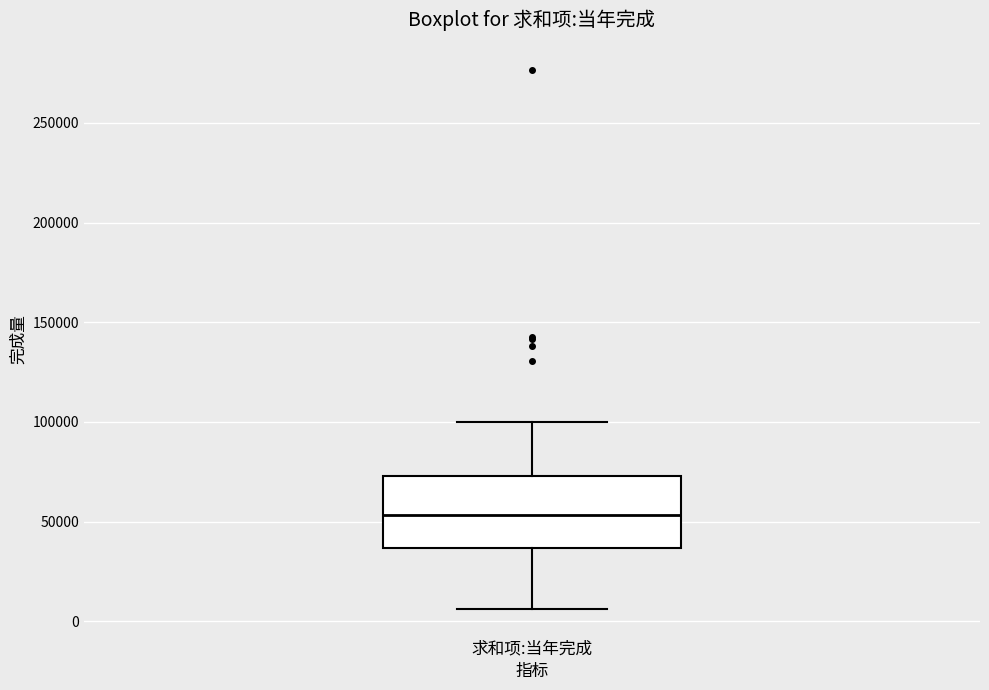

Read this box plot against the y-axis: the position of the median line, the range covered by the box, and the ends of both whiskers. The values are not printed on the chart, so give them approximately, as read against the axis.

median 55000, box 35000 to 75000, whiskers 5000 to 100000